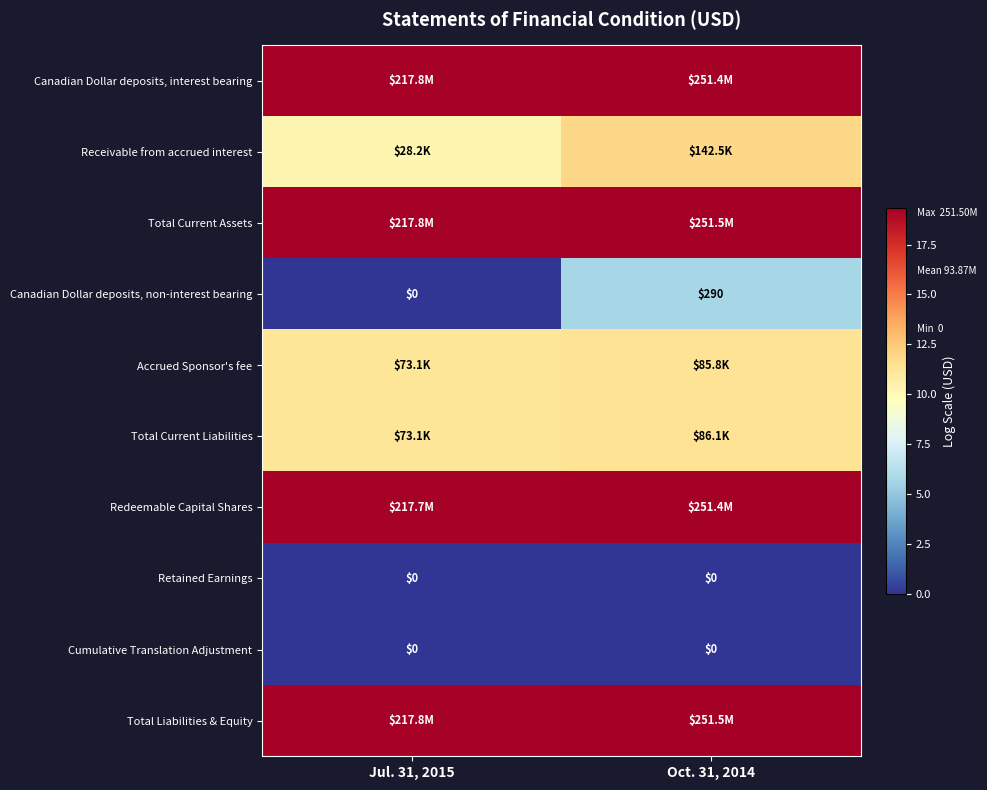

Count the Total Current Assets values in the range 19 to 20.

2